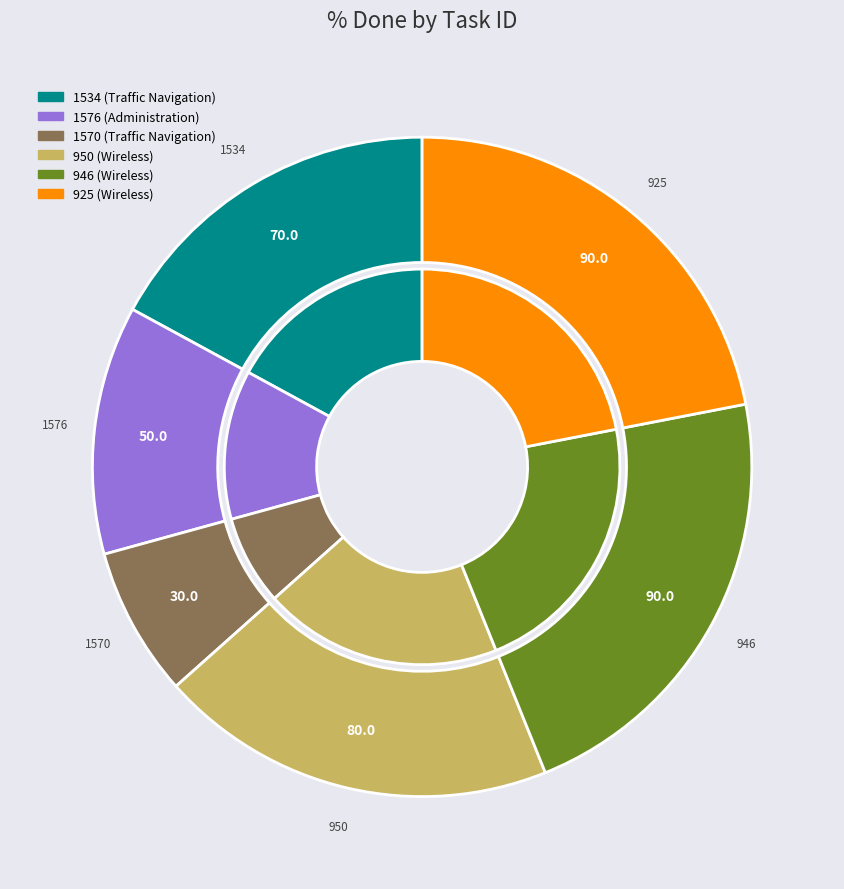

The 925 slice represents 22% of the pie. True or false?

True